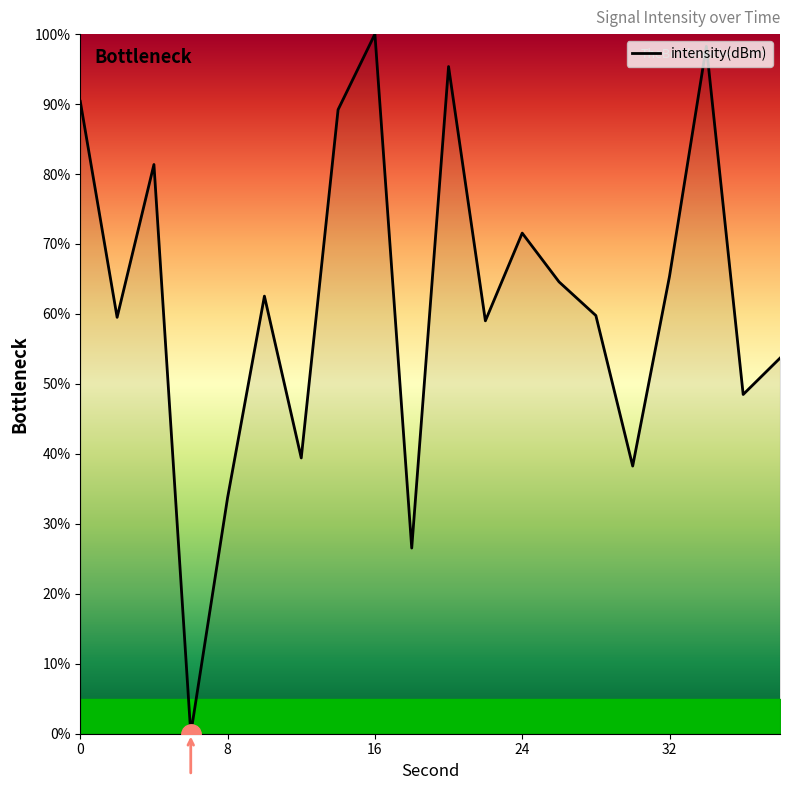

What is the difference between the maximum and minimum values?

100.0